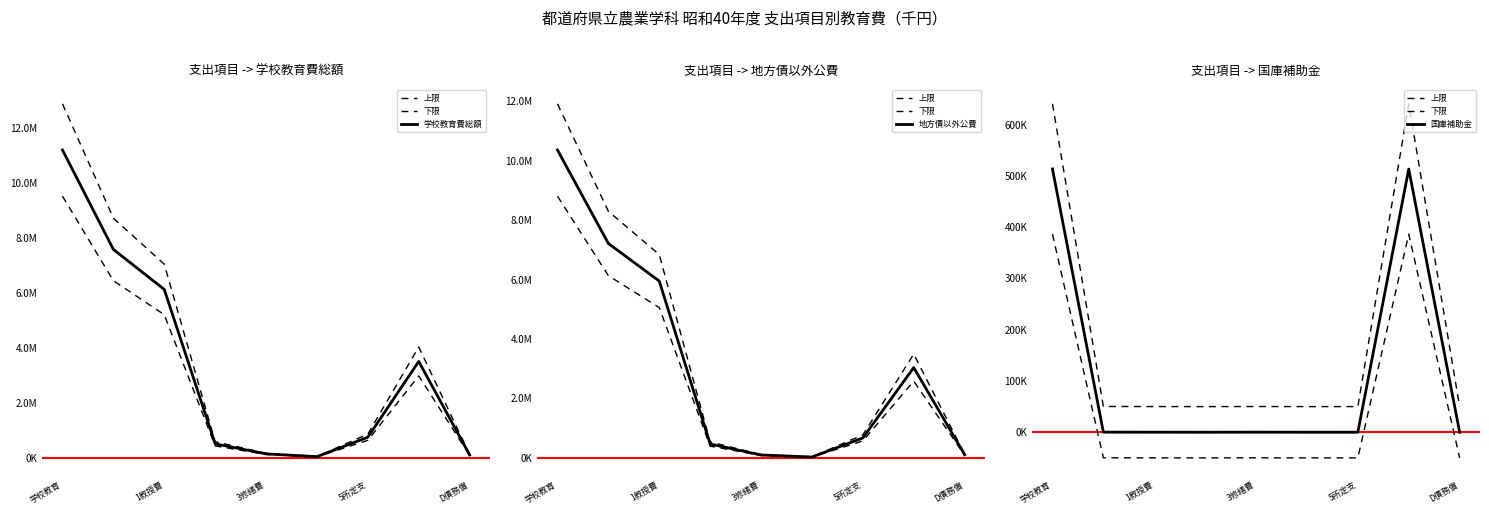

True or false: 学校教育費総額 and 地方債以外公費 cross at least once.

False